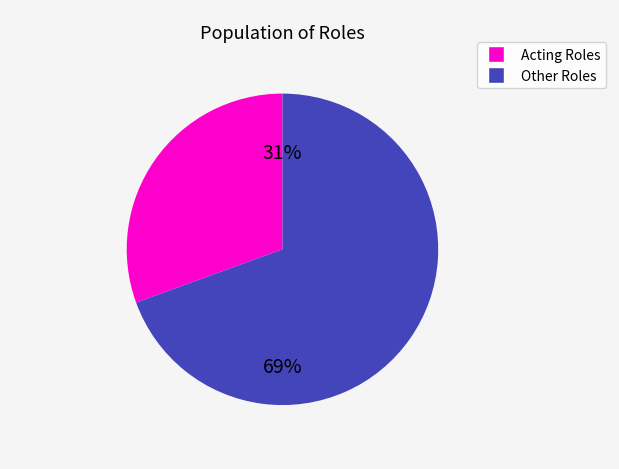

Is there any slice that represents more than half of the pie?

Yes